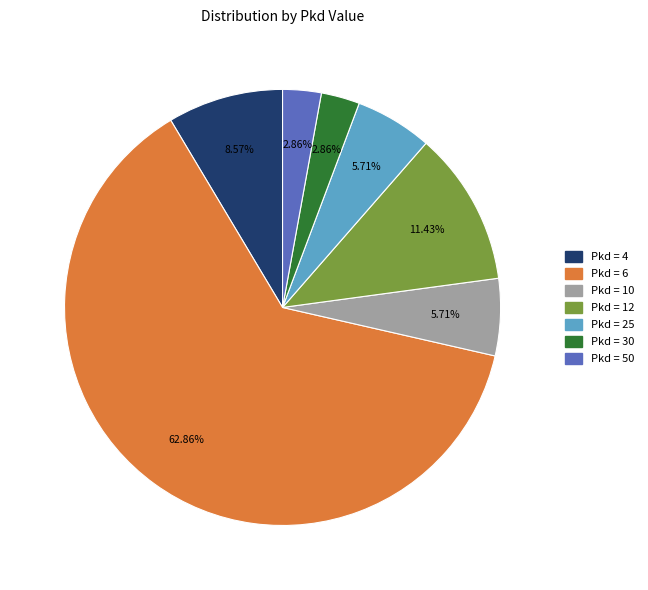

Does any single category account for the majority?

Yes